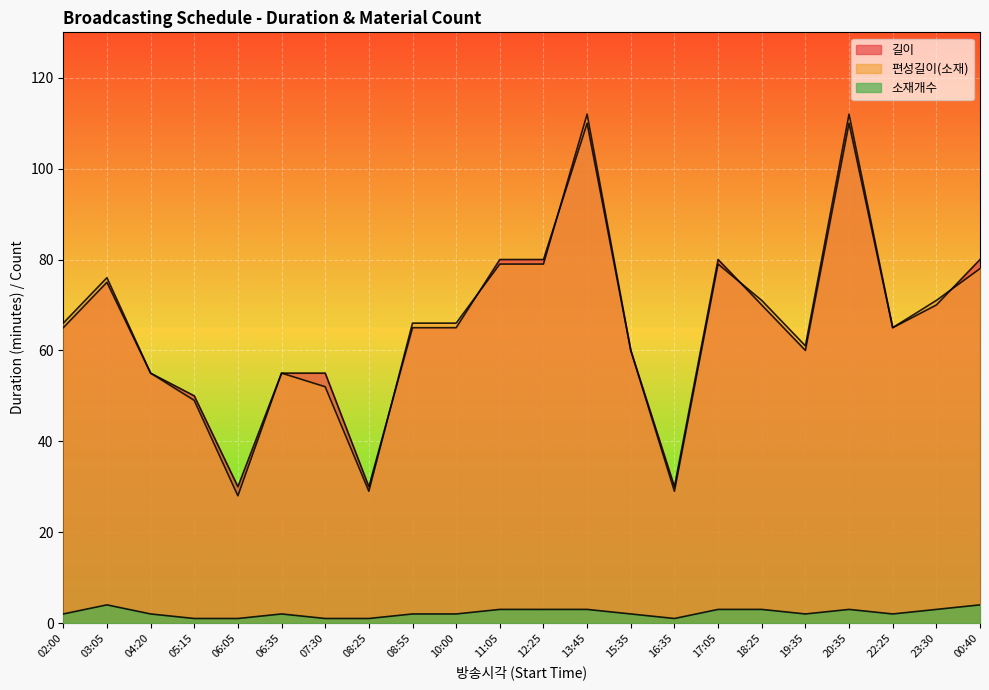

At which label is 길이 closest to 70?

18:25